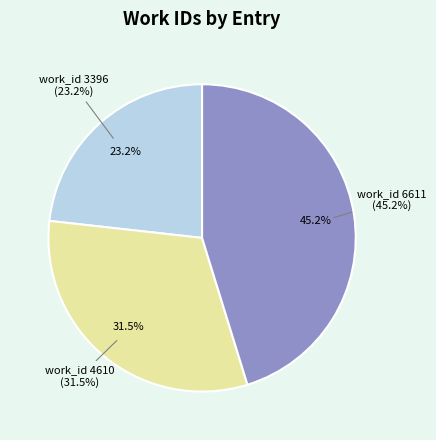

Which slice is the largest?

work_id 6611